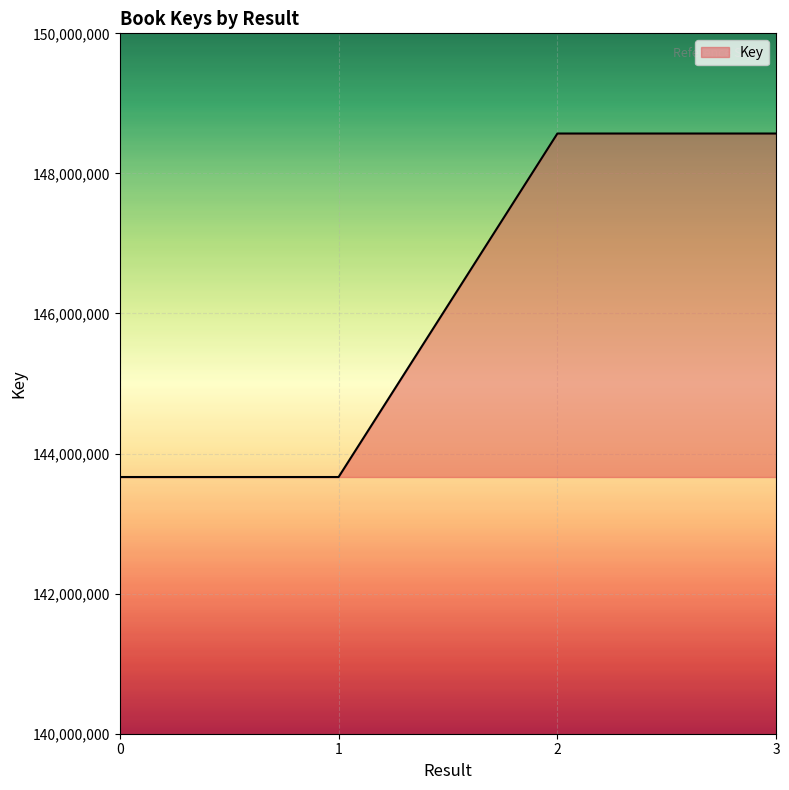

What is the sum of all values?

584469432